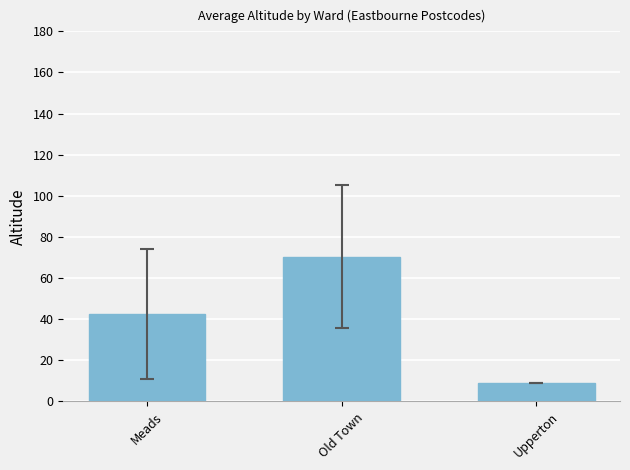

What is the label of the 3rd bar from the left?

Upperton